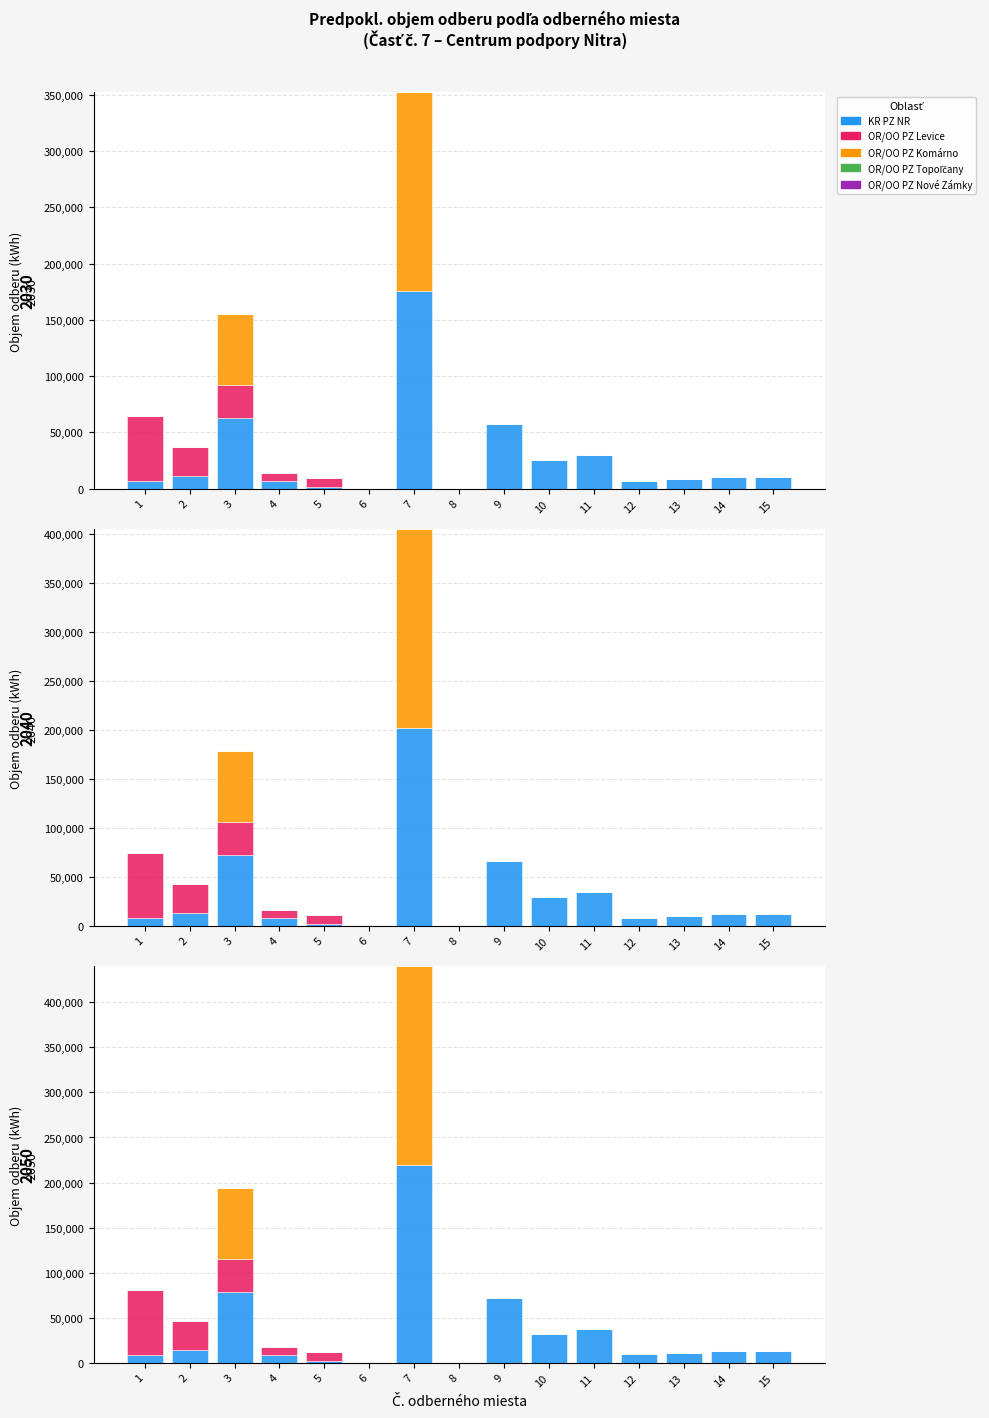

What is the total value across all series at 14?

12375.0